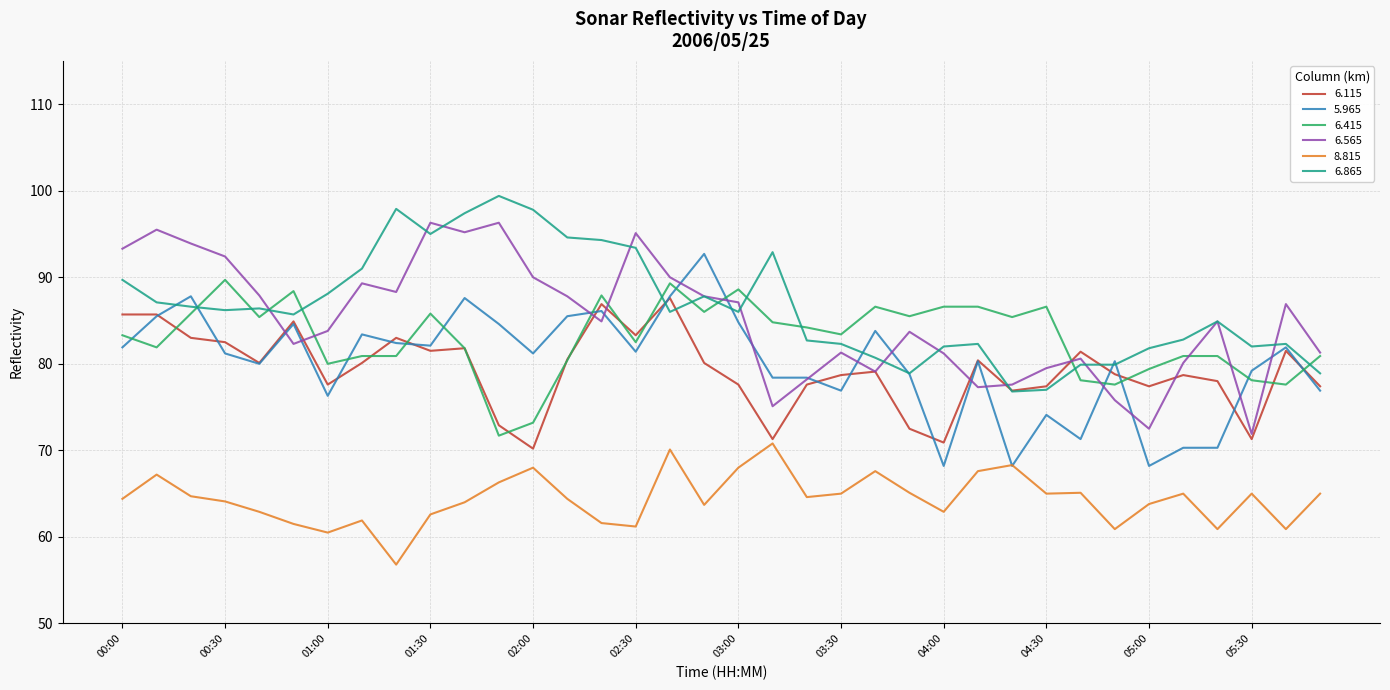

True or false: 6.565 and 8.815 cross at least once.

False